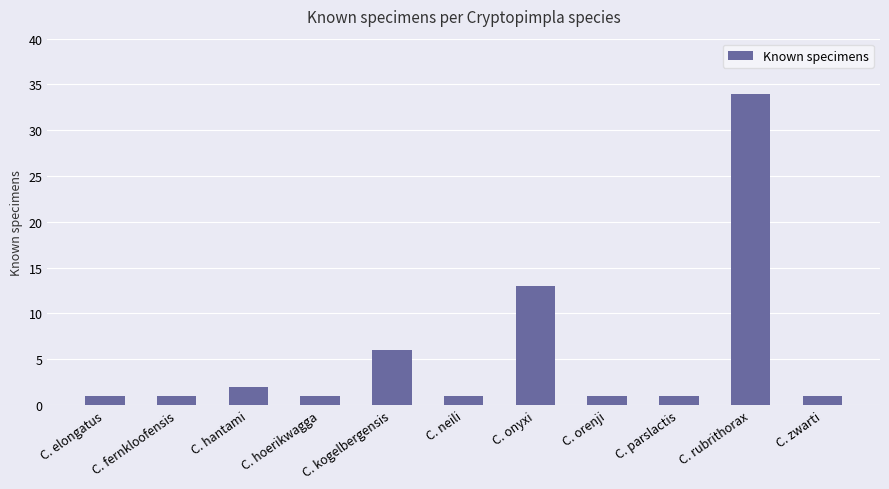

What is the greatest value displayed?

34